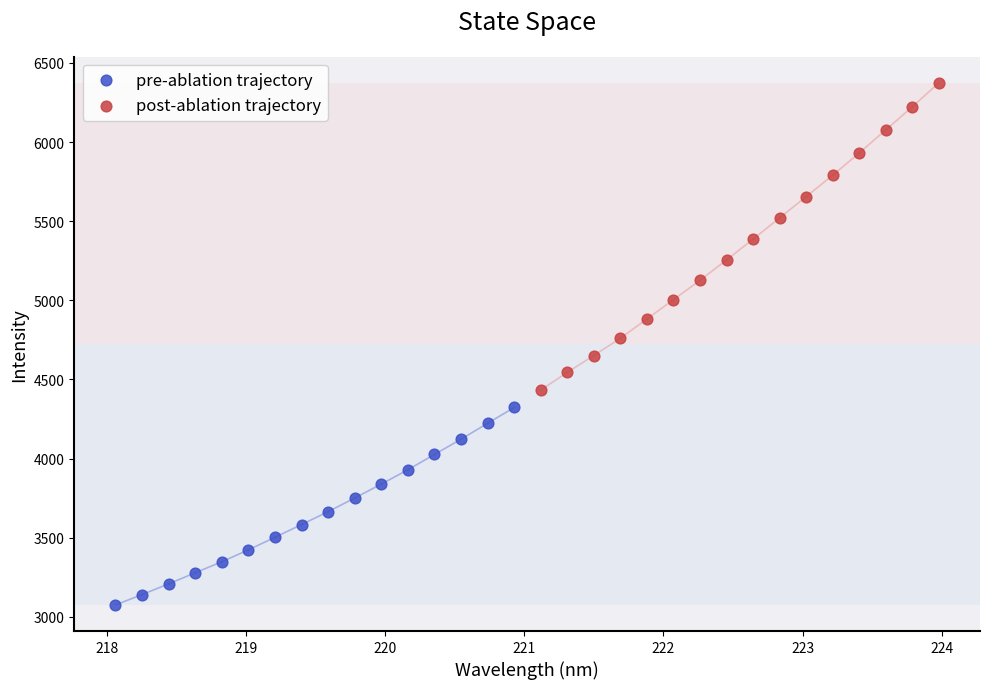

Which series contains the highest Y value?

post-ablation trajectory